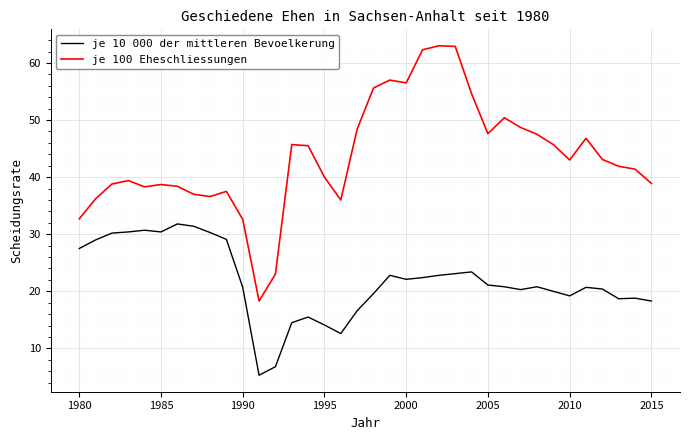

At how many categories does at least one series exceed 53?

7